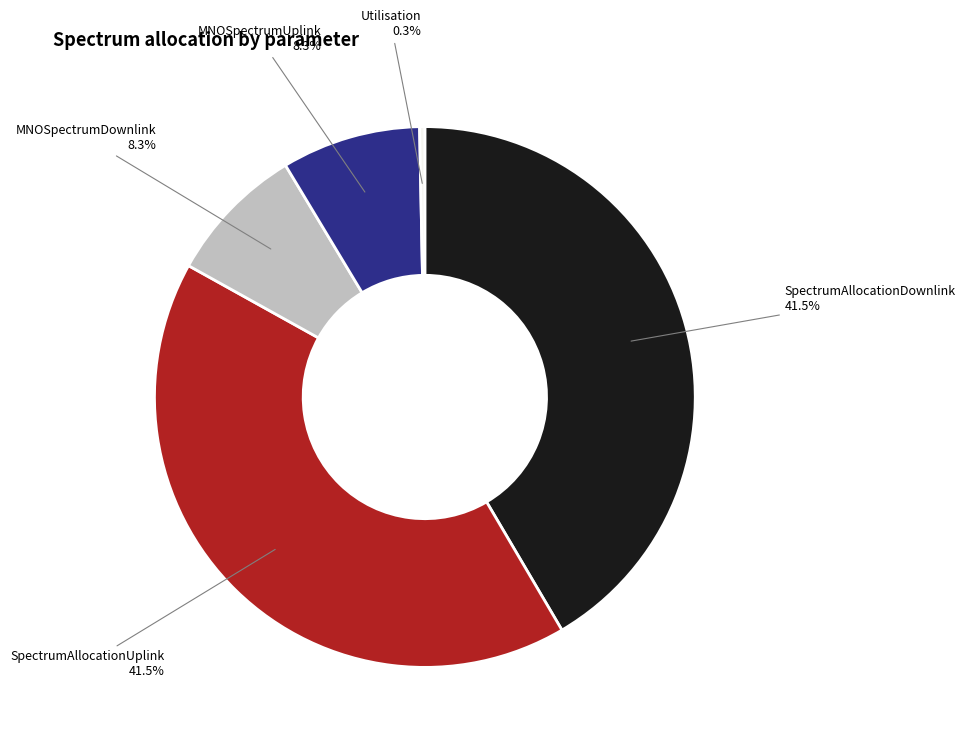

Is there a majority slice in this chart?

No